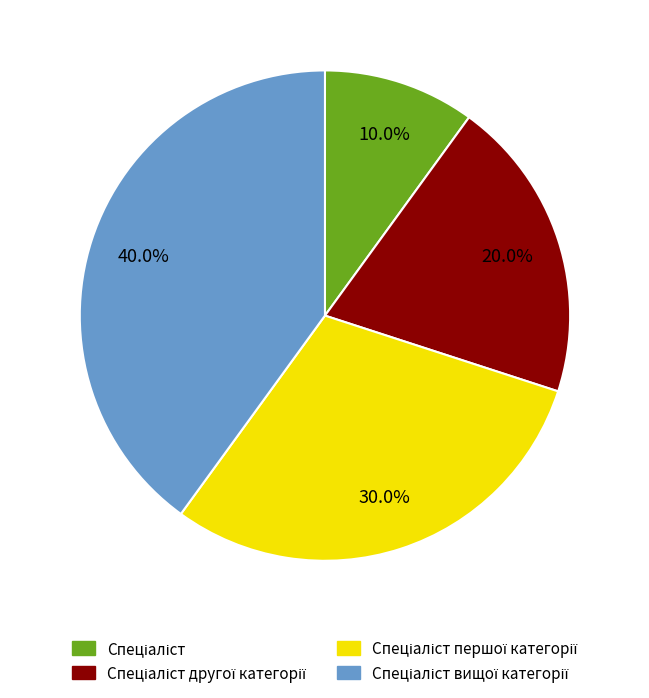

Is there a majority slice in this chart?

No